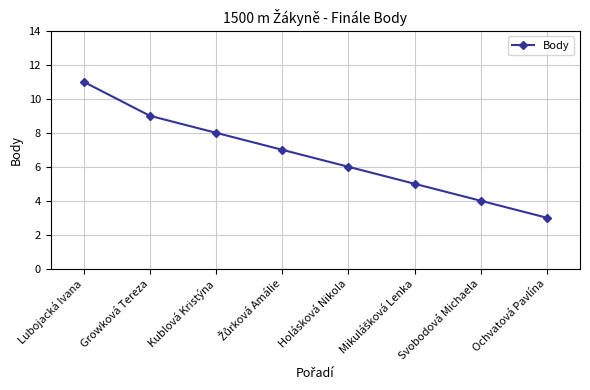

What is the change in value from Growková Tereza to Svobodová Michaela?

-5